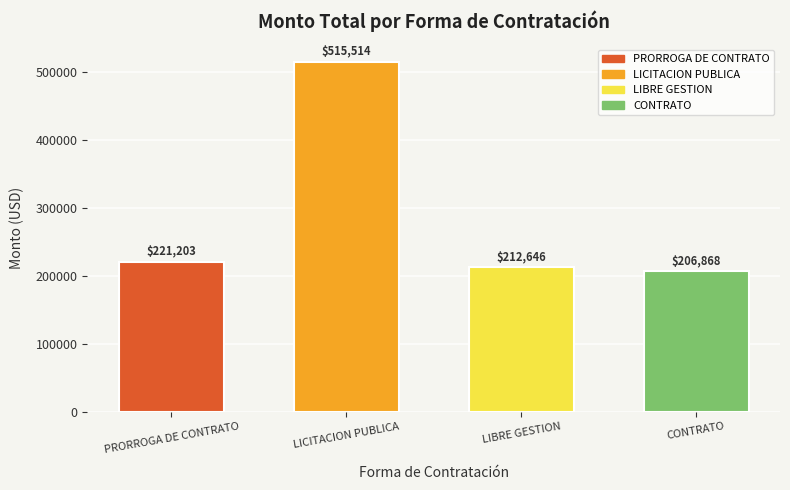

What value does the data have at CONTRATO?

206867.7